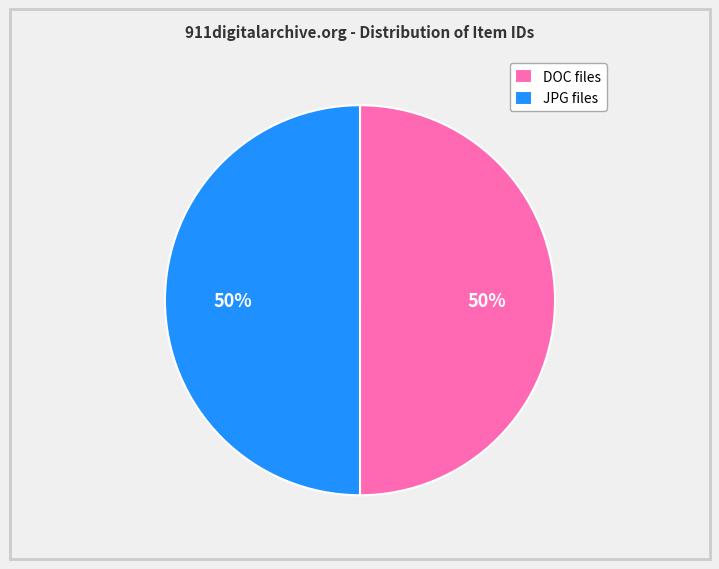

What is the ratio of the value at JPG files to the value at DOC files?

1.0